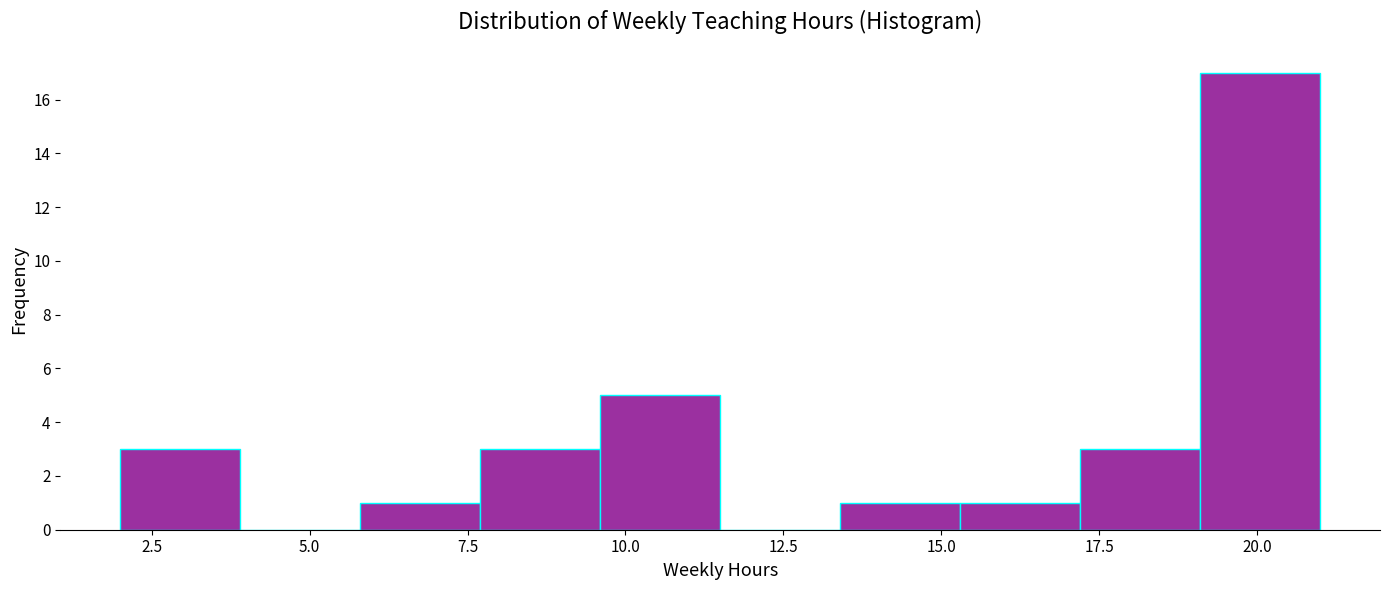

Read against the x-axis, roughly where is the centre of the tallest bar?

20.0